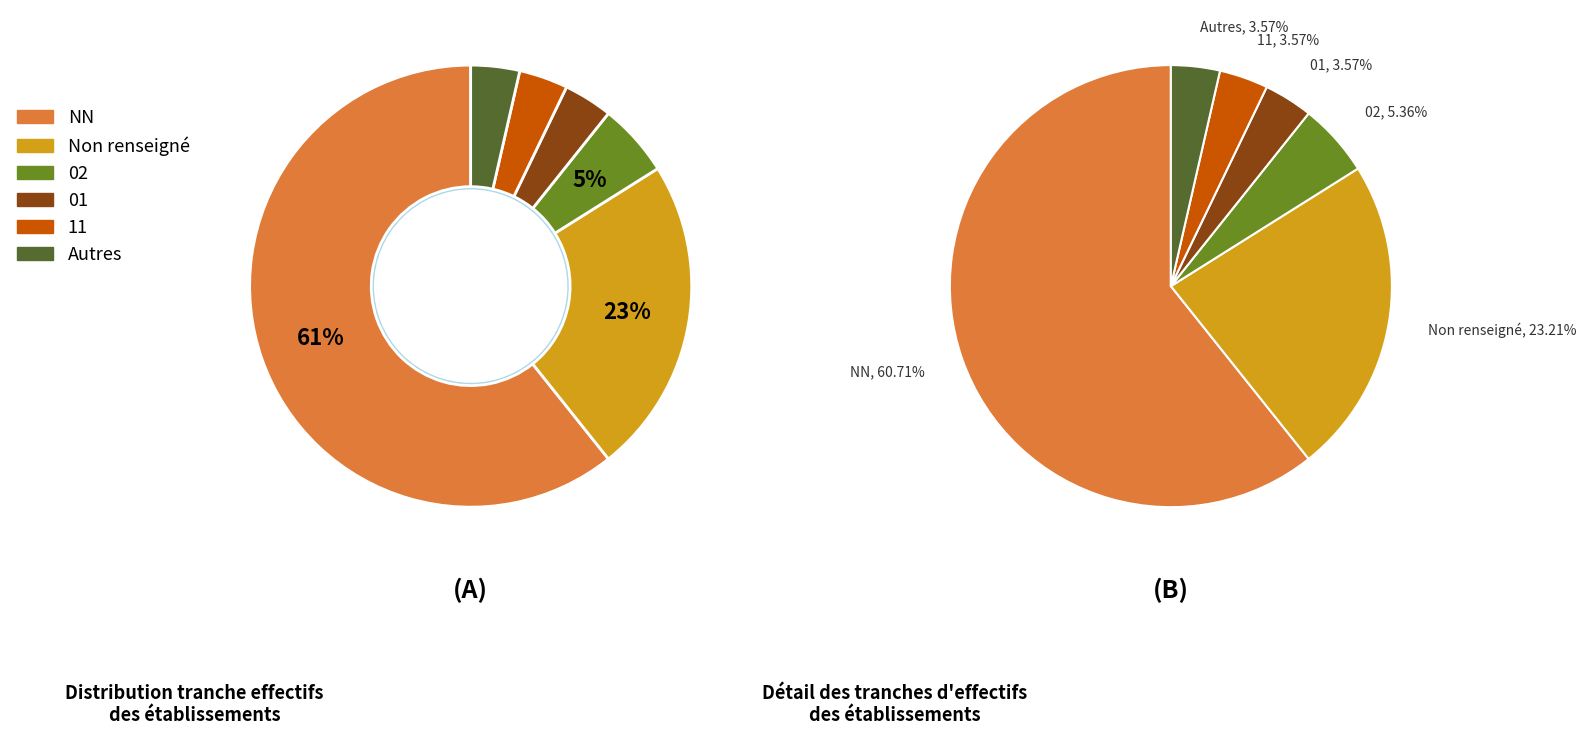

Which has a higher value, 02 or 01?

02